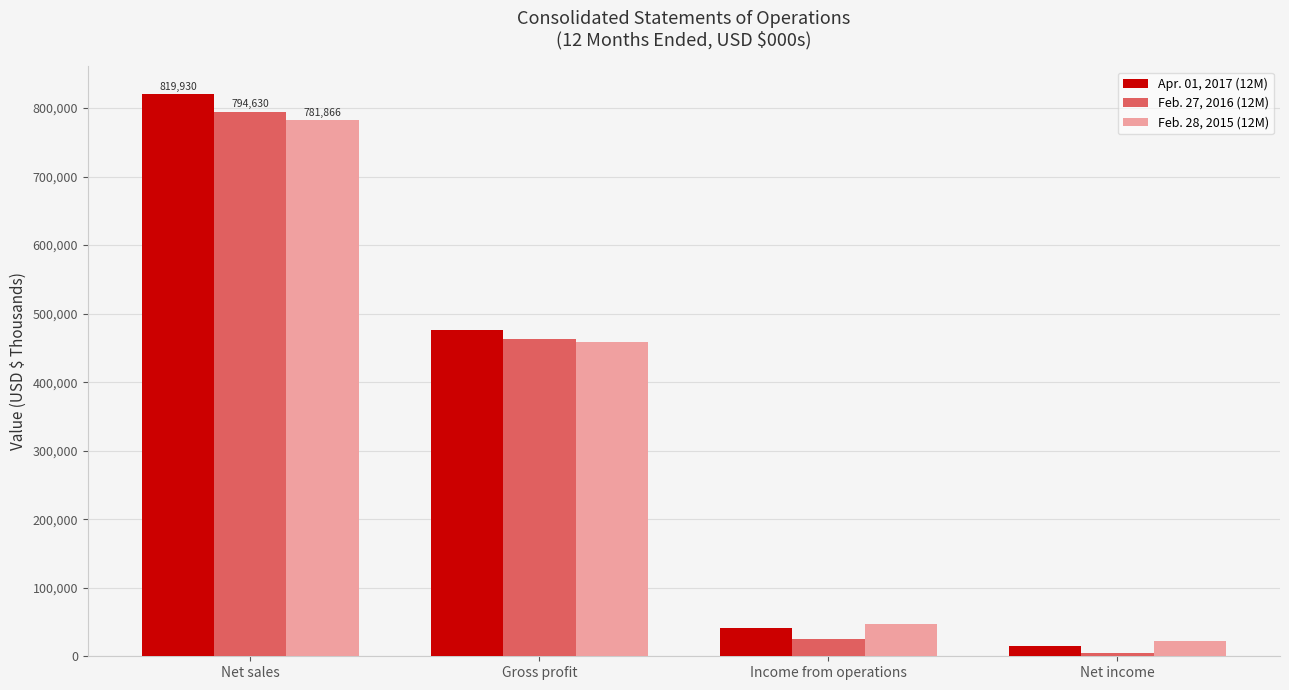

At which category does the chart reach its minimum across all series?

Net income